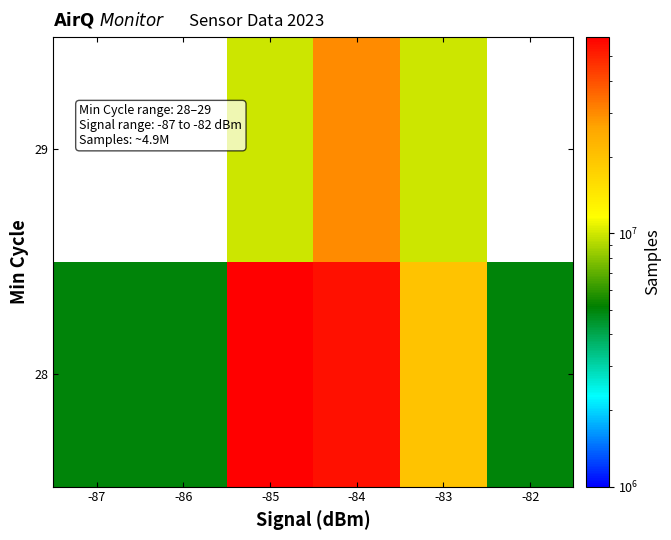

What is the difference between the highest and lowest values at -83?

10022020